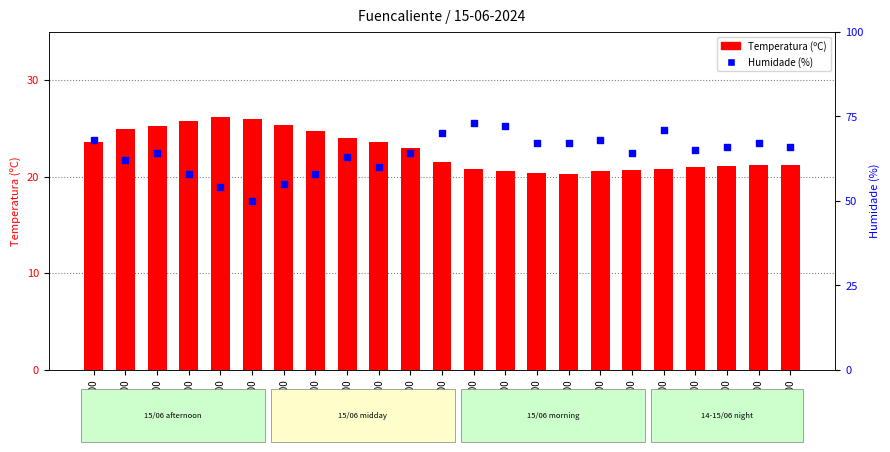

What is the total value across all series at 04:00?

88.6